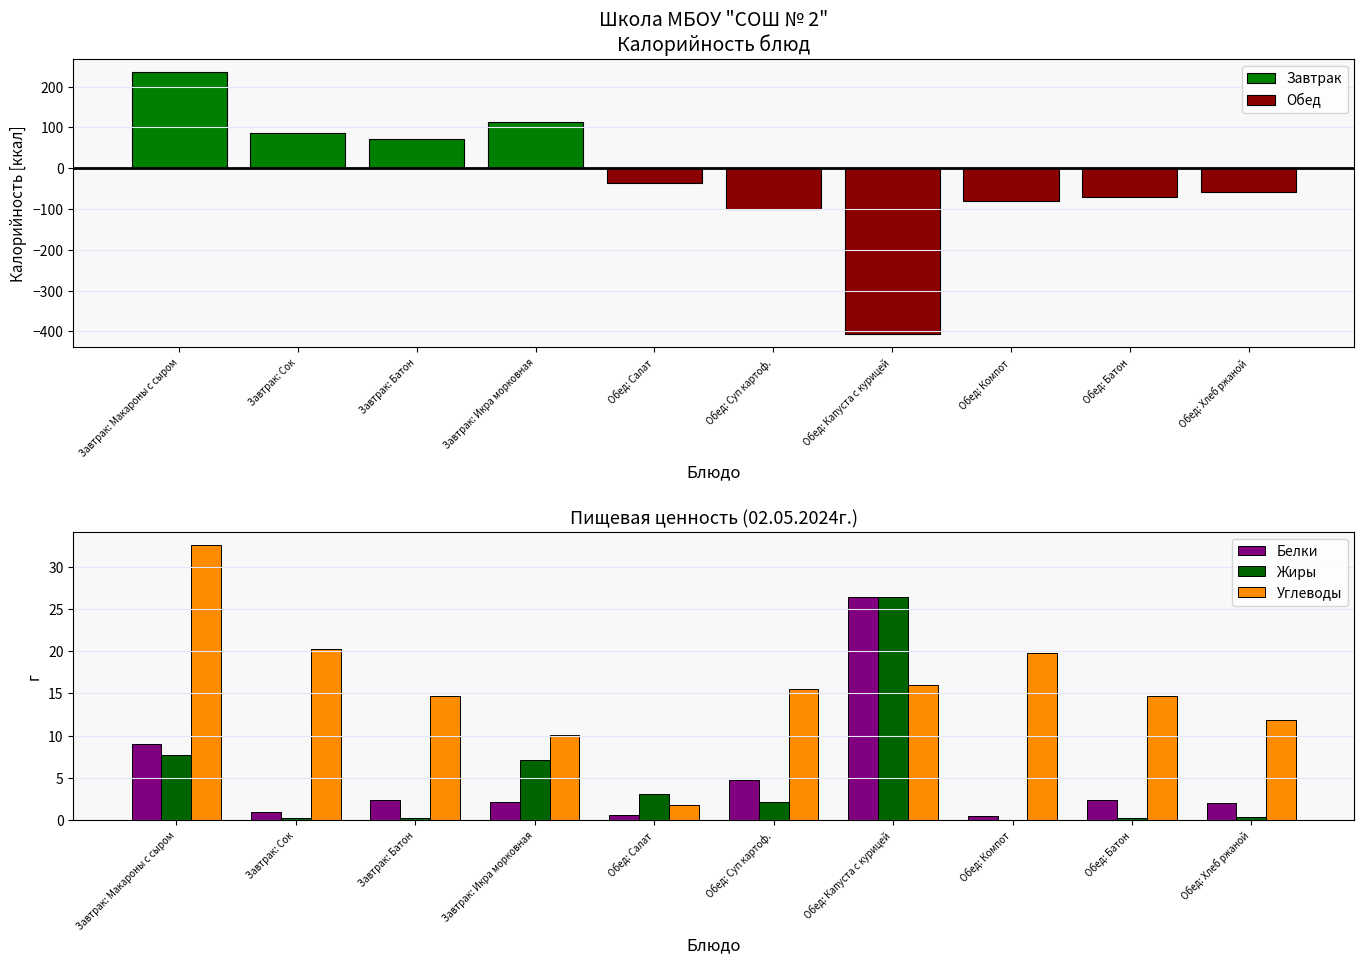

What is the sum of the Жиры values at Обед: Батон and Обед: Хлеб ржаной?

0.7